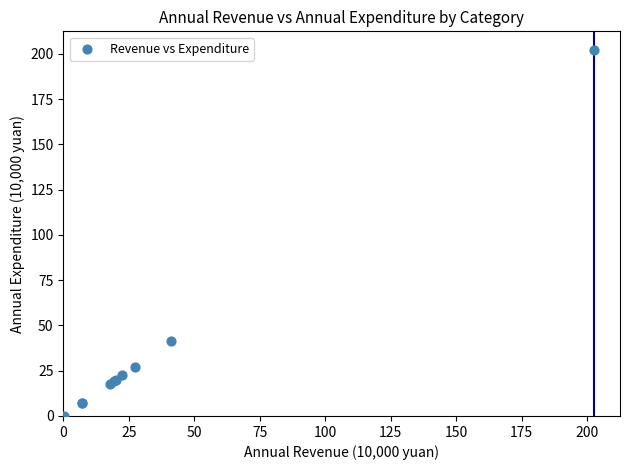

What Y value in the scatter plot is closest to 101?

41.2